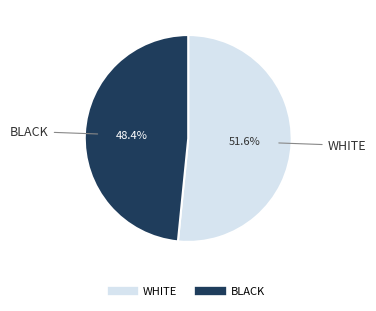

Does any single category account for the majority?

Yes